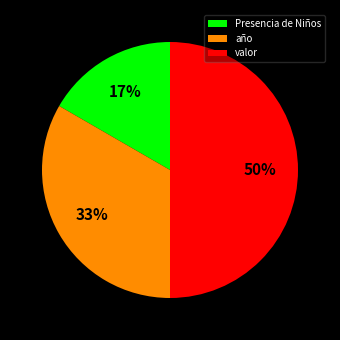

To the nearest percent, what is the difference between the largest and smallest slice percentages?

33%